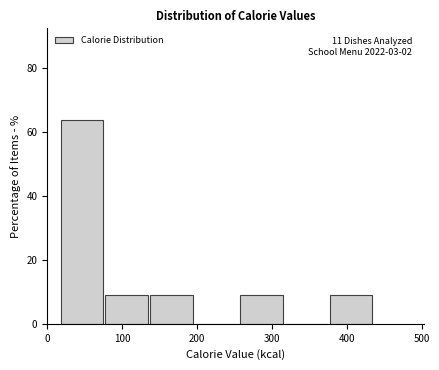

Which range on the x-axis has the tallest bar?

20 to 80